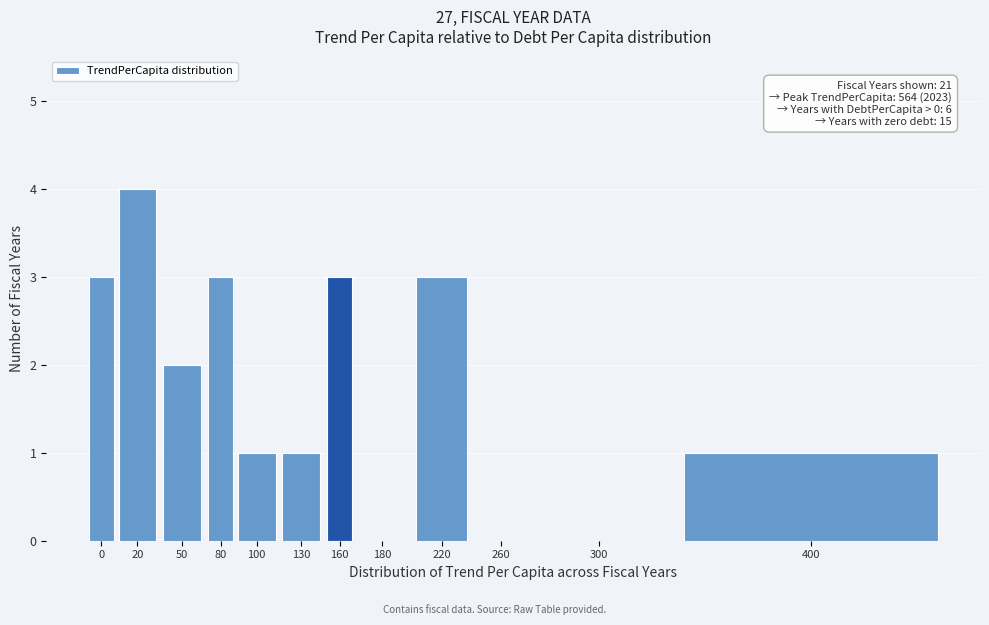

Reading left to right, list all the values displayed in this chart.

0=3	20=4	50=2	80=3	100=1	130=1	160=3	180=0	220=3	260=0	300=0	400=1